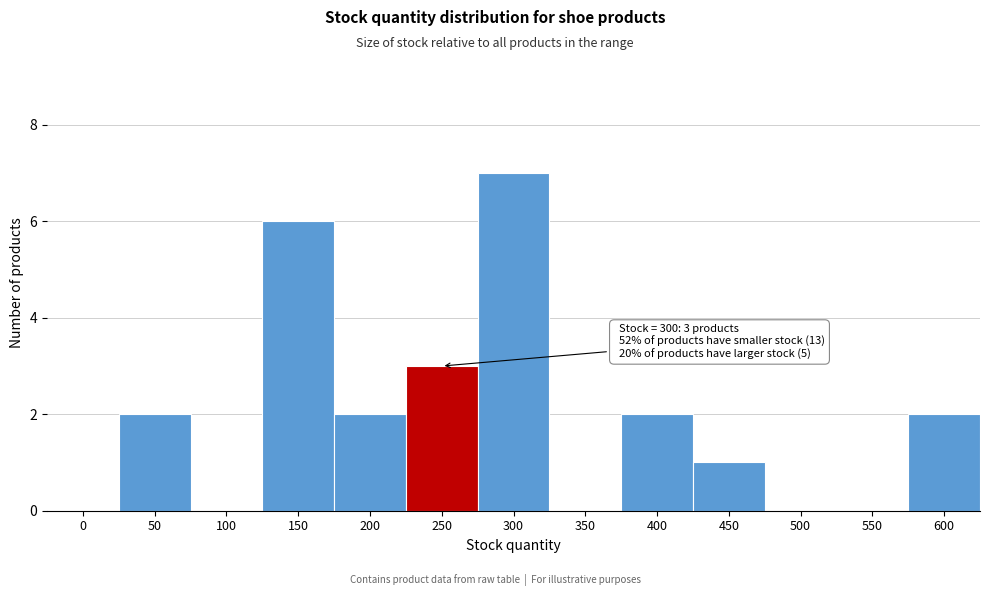

Reading right to left, extract all data points from this chart.

600=2	550=0	500=0	450=1	400=2	350=0	300=7	250=3	200=2	150=6	100=0	50=2	0=0